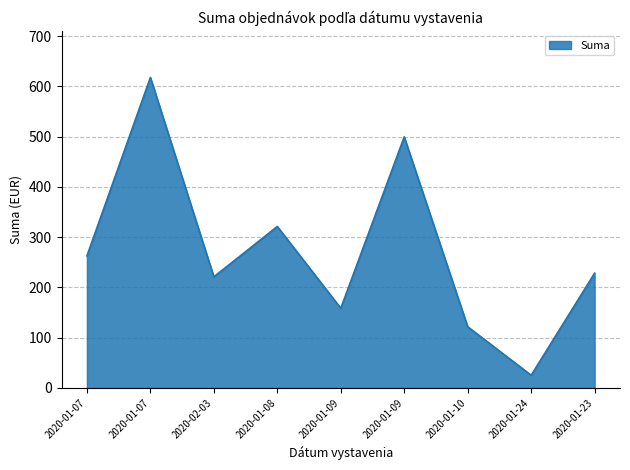

The value at 2020-01-09 is 174.9. True or false?

False